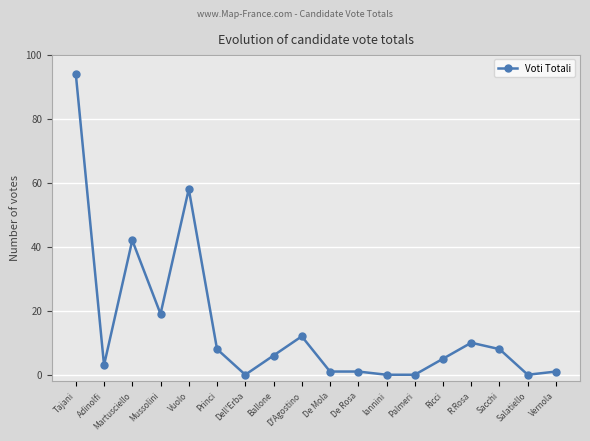

What is the average value?

15